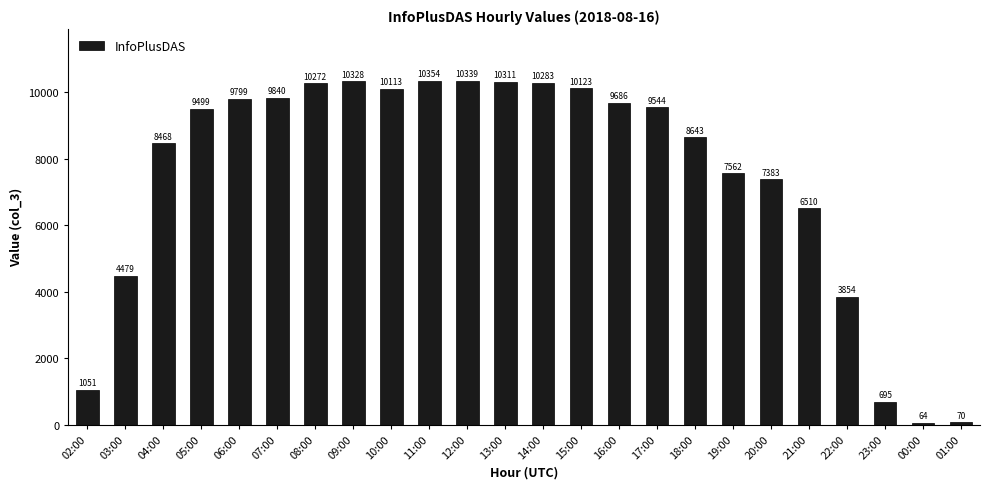

What is the sum of the values at 11:00 and 00:00?

10418